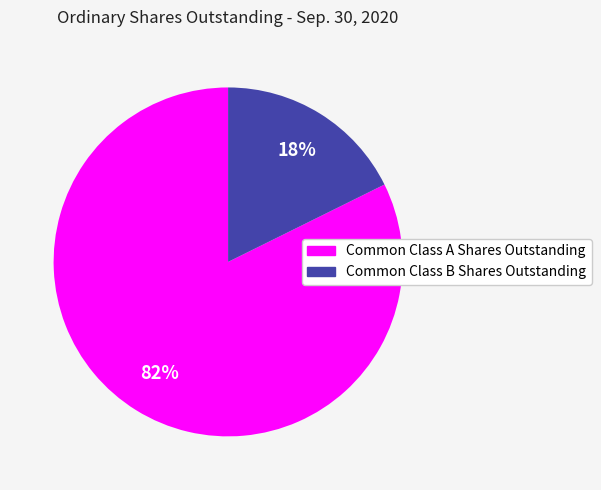

To the nearest percent, what is the average slice percentage?

50%